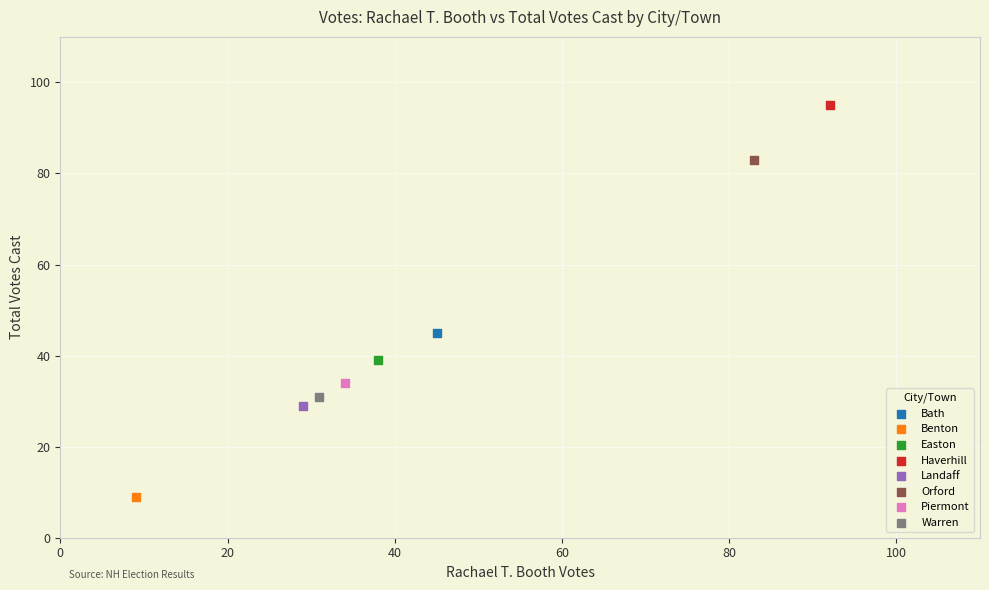

What are all the series names shown in the legend?

Bath, Benton, Easton, Haverhill, Landaff, Orford, Piermont, Warren